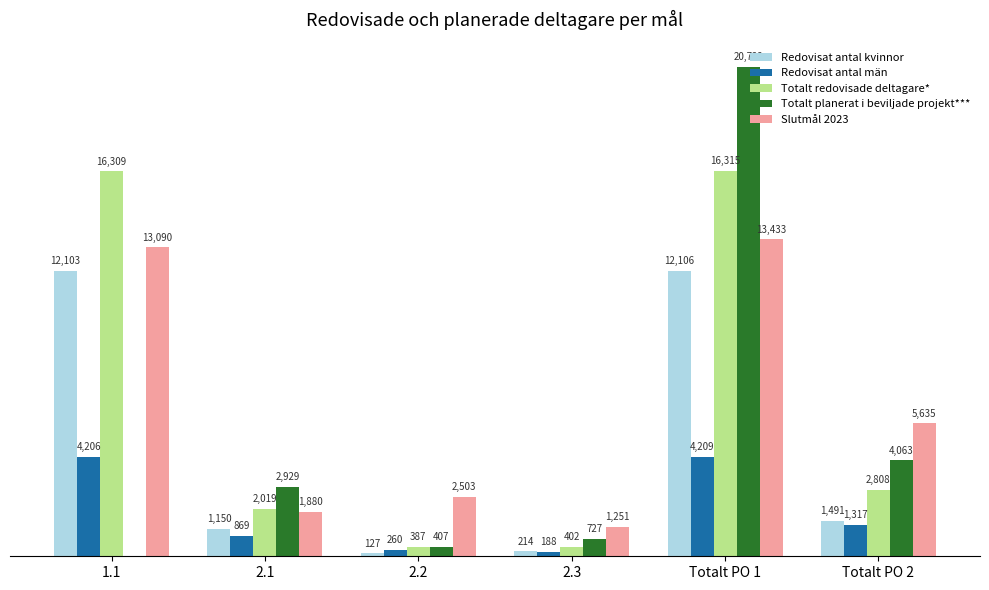

Where is Totalt planerat i beviljade projekt*** nearest to the value 10361?

Totalt PO 2